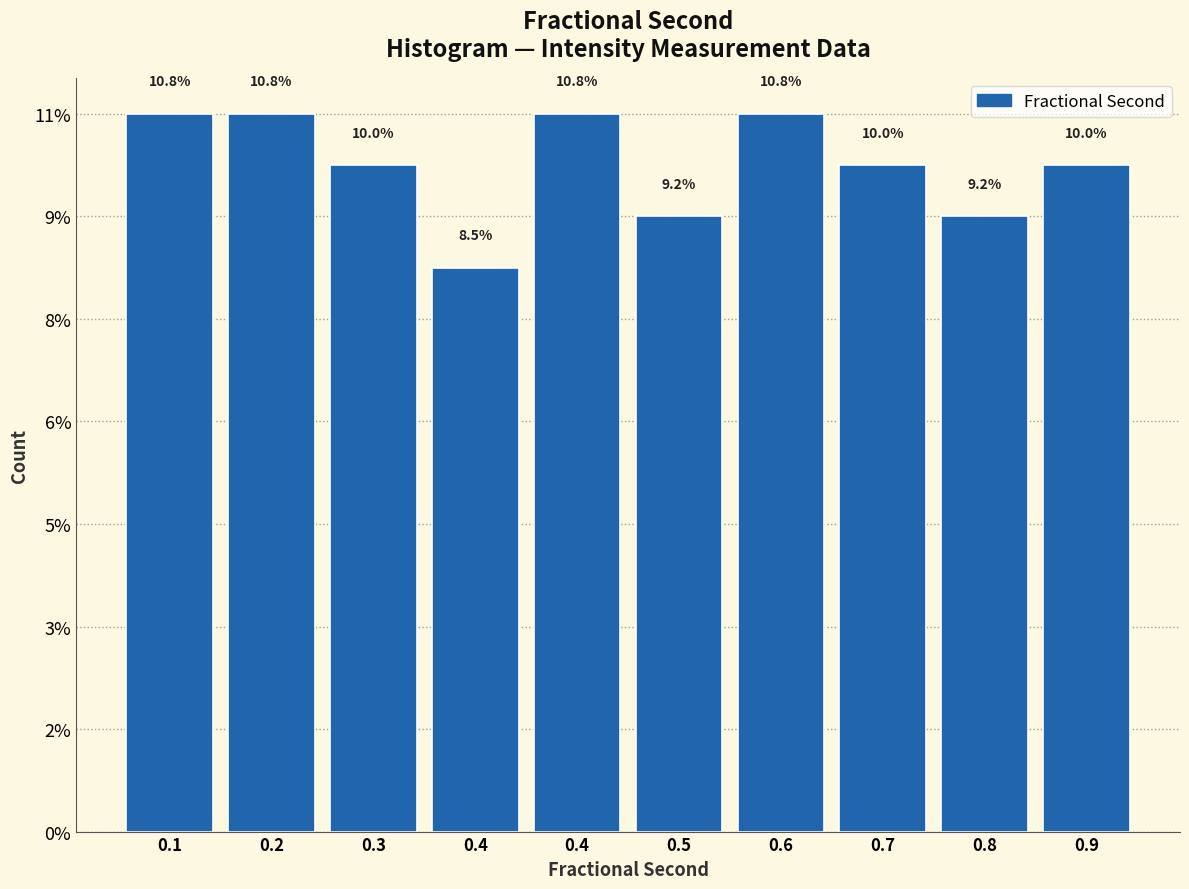

Are the bars horizontal?

No